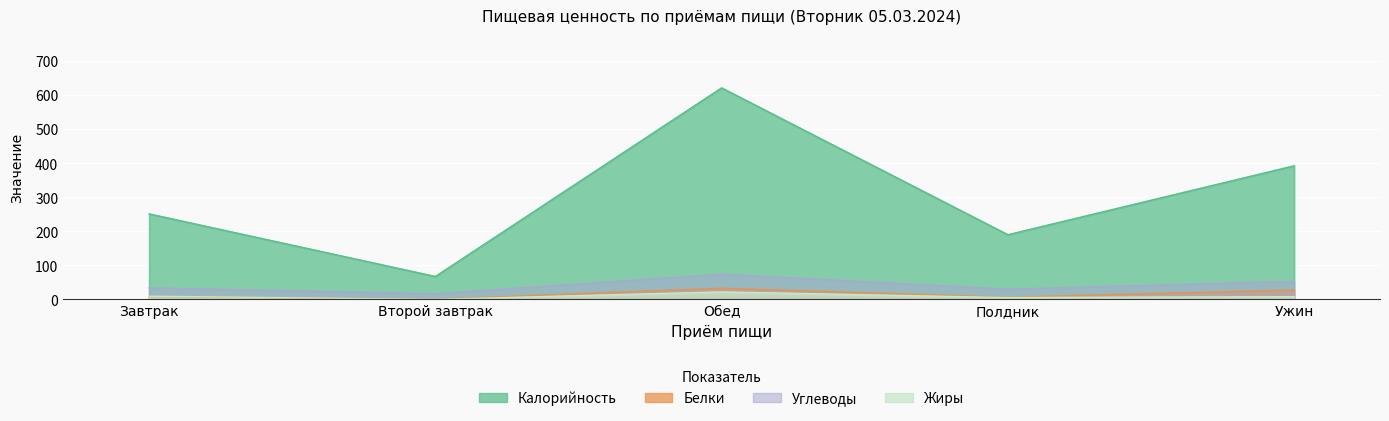

What is the approximate value of Жиры at Ужин?

8.0